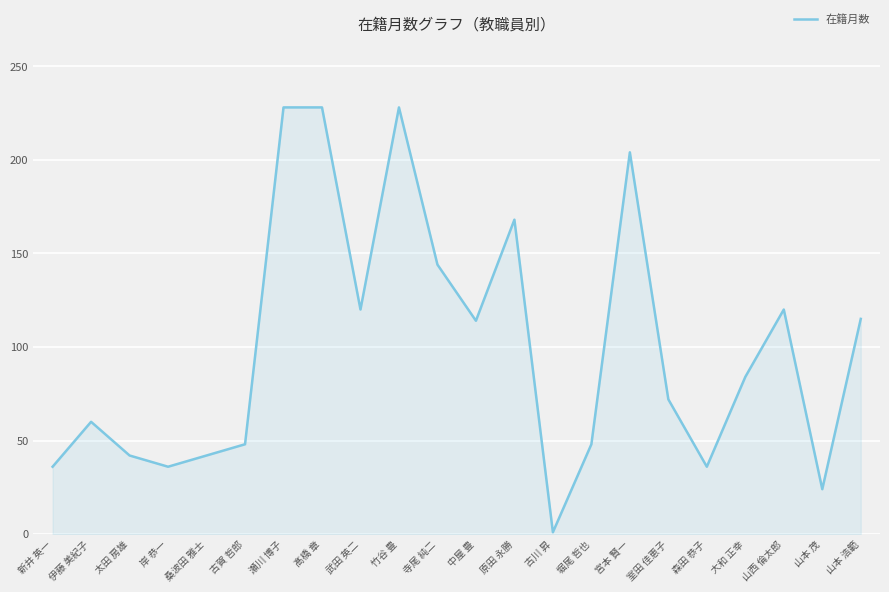

What position from the left is 山西 倫太郎?

20